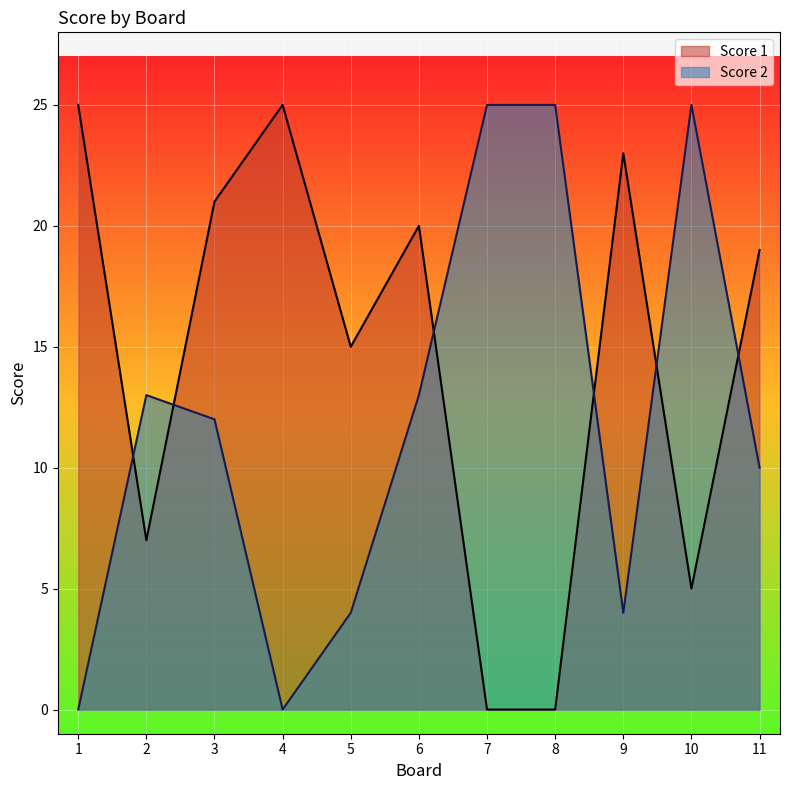

Which has a higher value, 8 or 2?

2